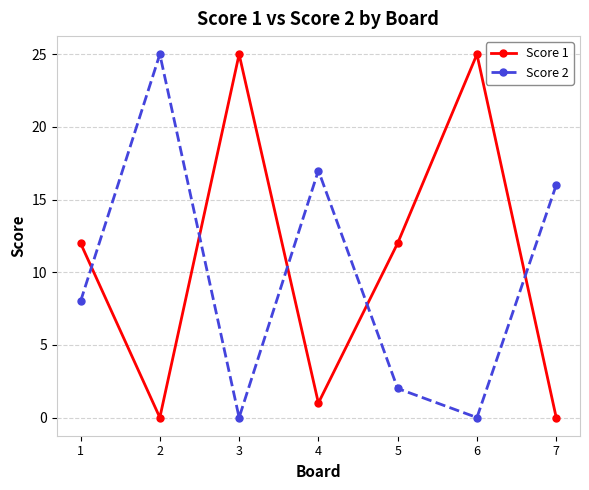

Rank the series by their average value, from highest to lowest.

Score 1, Score 2